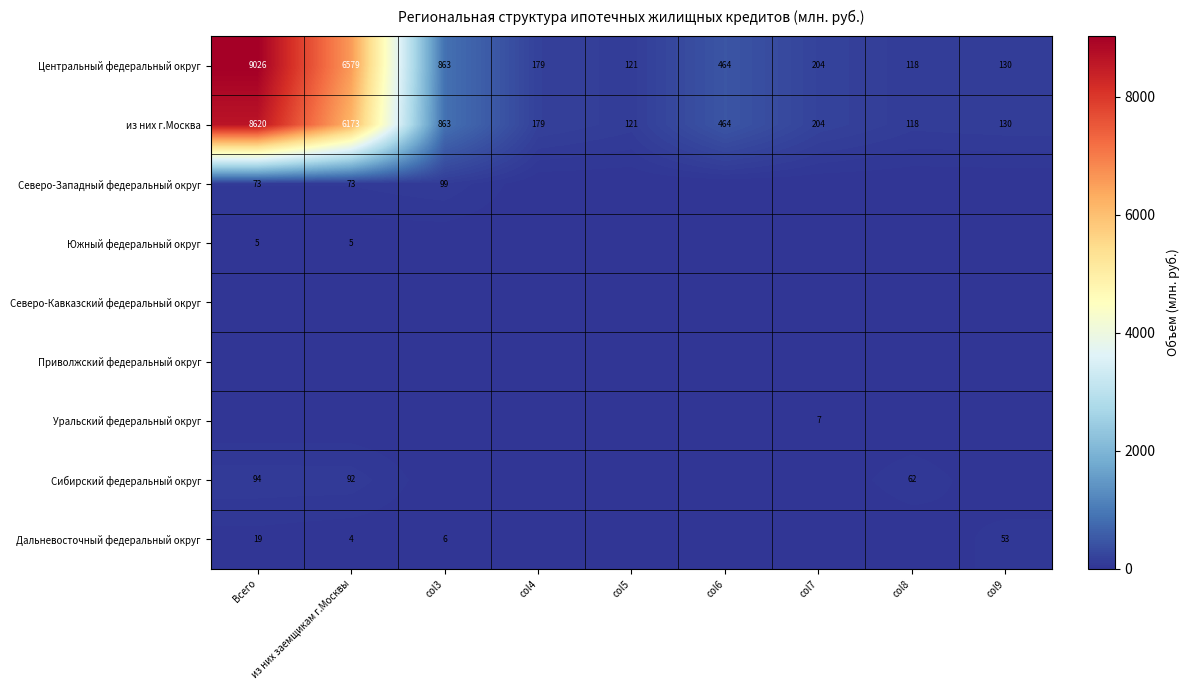

What is the maximum value shown in the chart?

9026